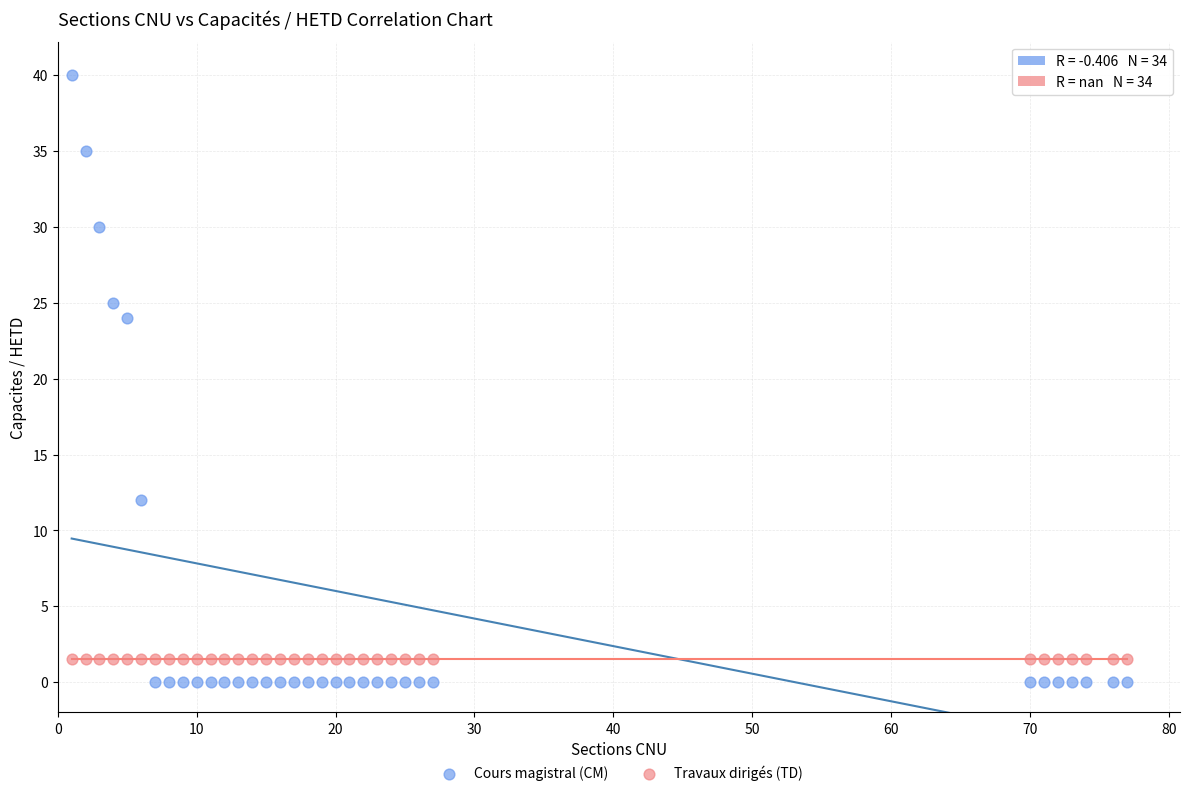

What are all the series names shown in the legend?

Cours magistral (CM), Travaux dirigés (TD)